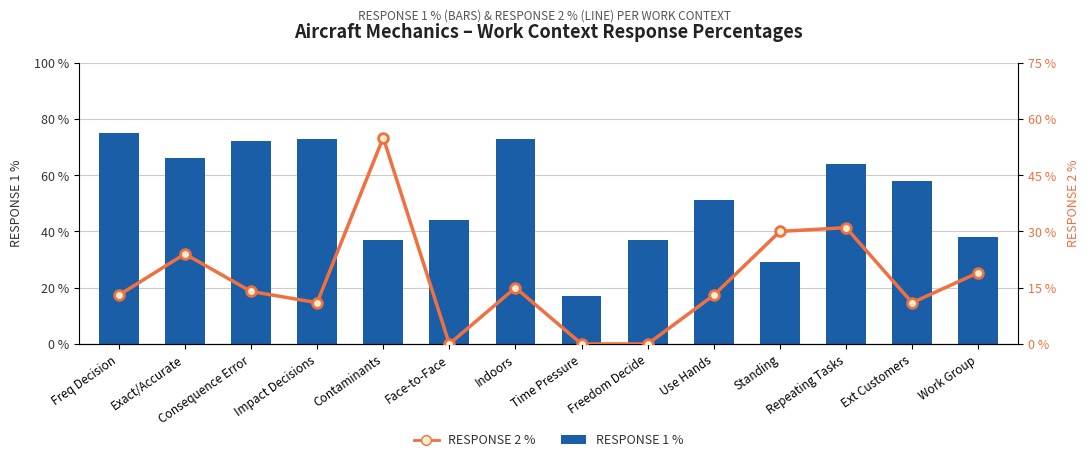

Which series has the widest spread of values?

RESPONSE 1 %